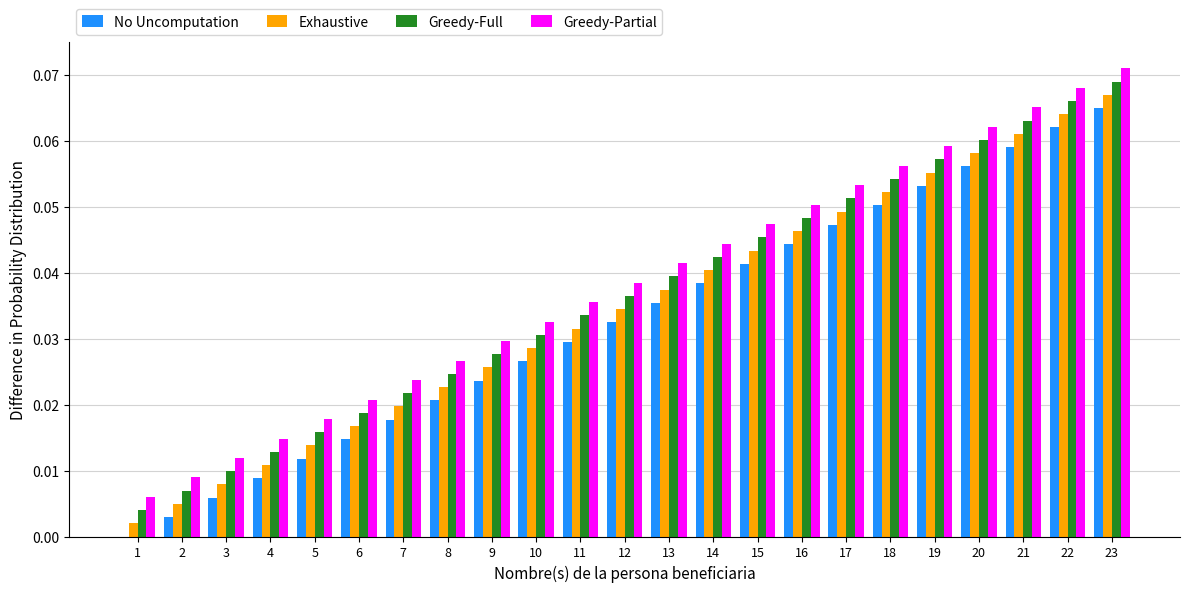

What are all the series names shown in the legend?

No Uncomputation, Exhaustive, Greedy-Full, Greedy-Partial